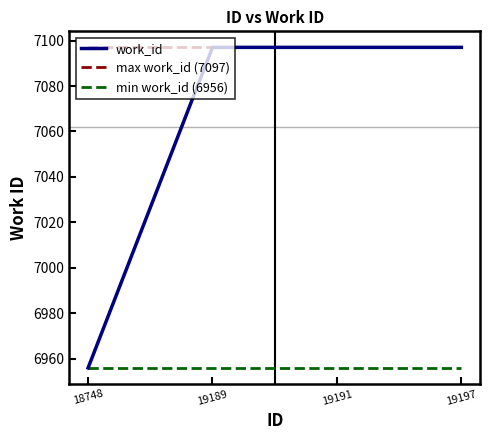

What is the smallest value displayed?

6956